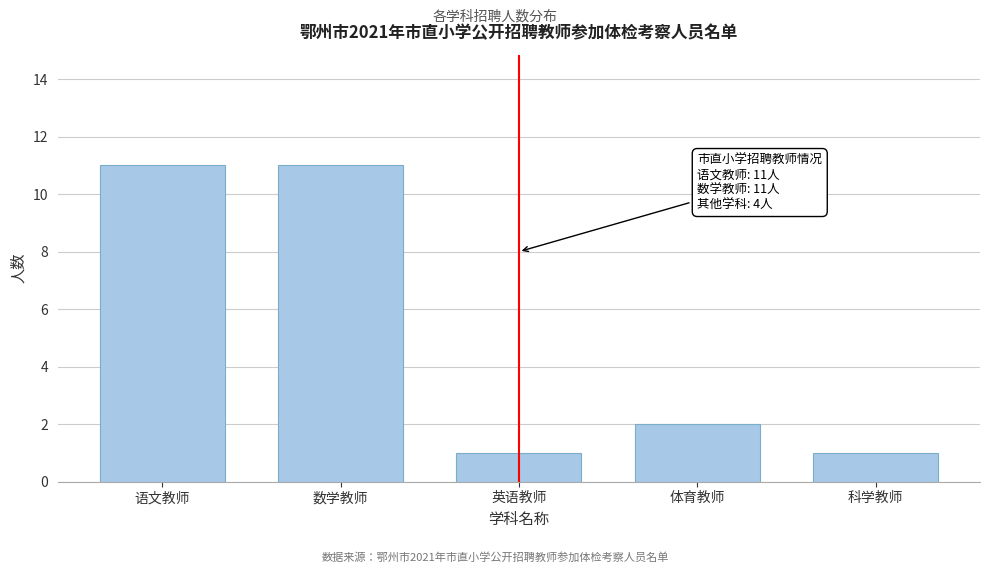

Reading left to right, what are all the values shown in this chart?

11	11	1	2	1